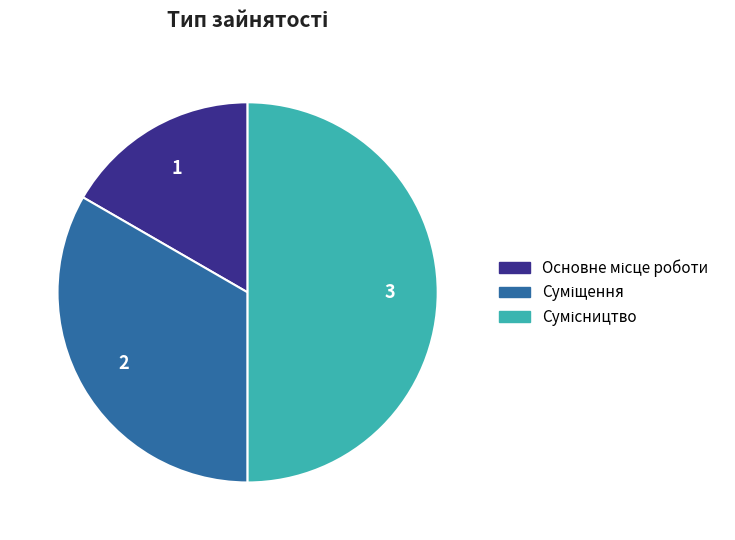

To the nearest percent, what is the difference between the largest and smallest slice percentages?

33%